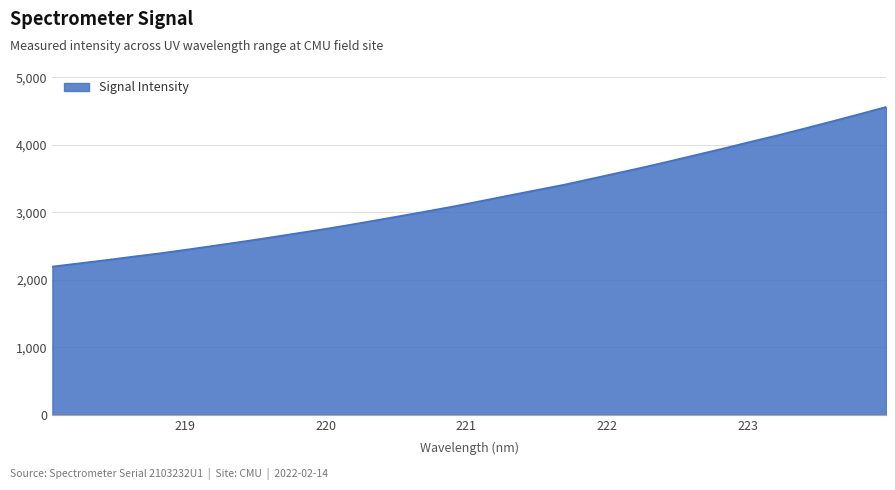

Reading right to left, transcribe all the data shown in this chart.

4558.7	4451.3	4346.6	4243.8	4142.4	4047.4	3949.1	3854.9	3760.2	3667.8	3580.3	3492.9	3405.8	3328.7	3250.7	3171.4	3093.3	3019.8	2949.0	2879.0	2809.9	2744.2	2682.8	2620.9	2561.1	2503.9	2446.9	2392.2	2343.1	2291.5	2243.9	2195.5